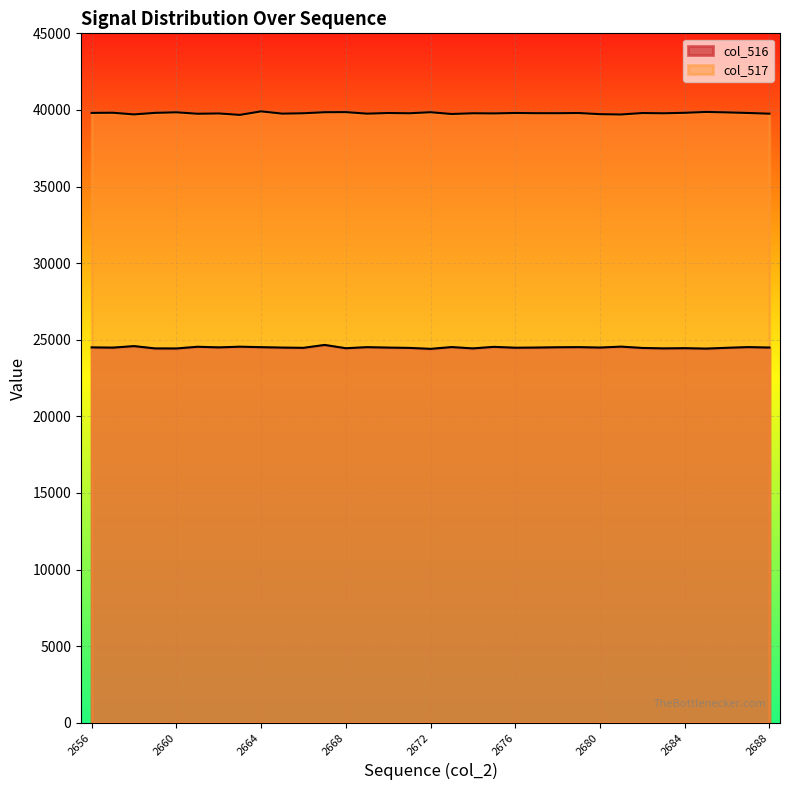

Rank the series by their average value, from highest to lowest.

col_517, col_516